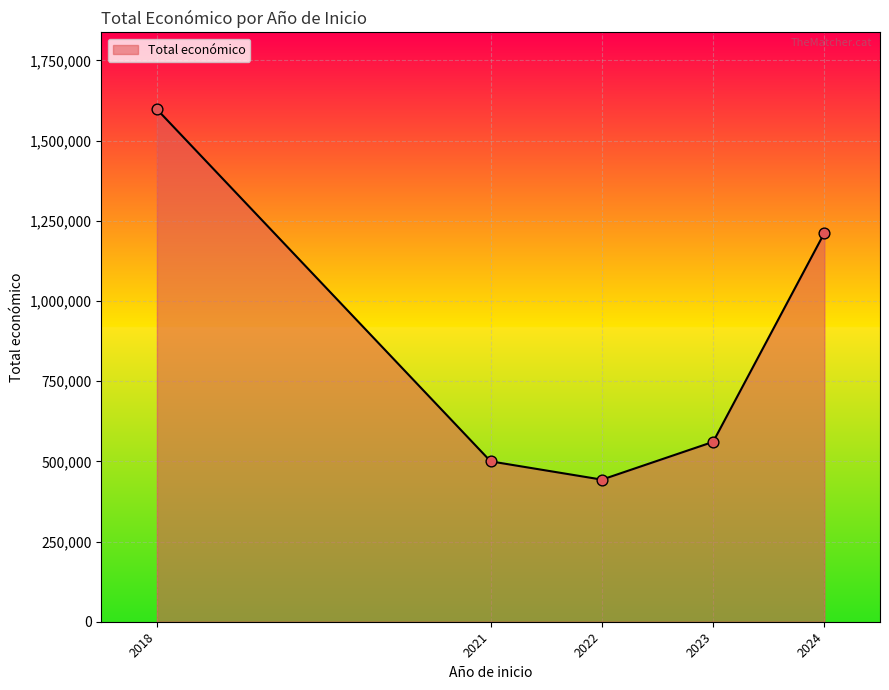

What is the highest value of the Total económico series?

1597786.0